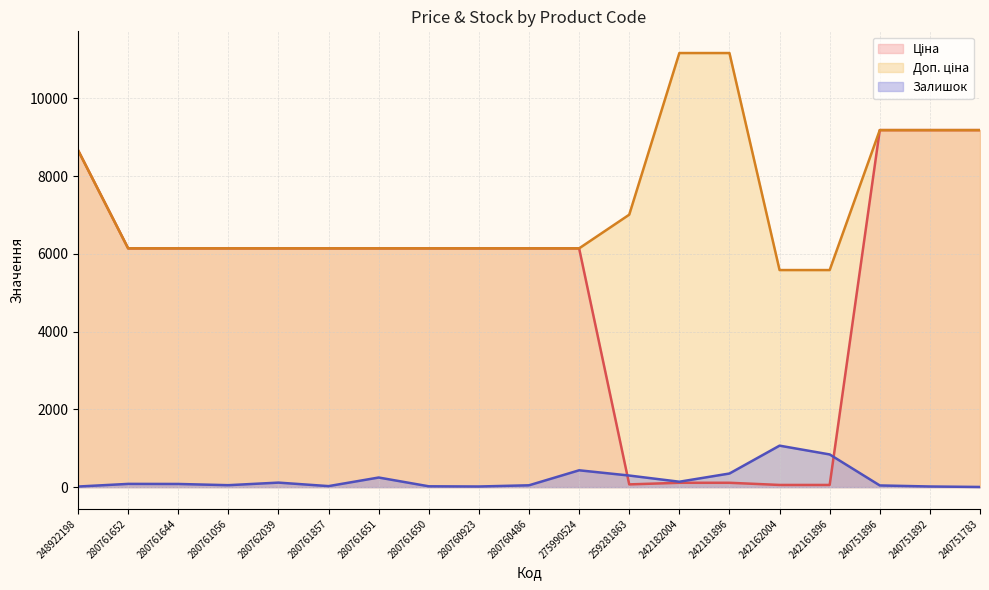

At how many categories does at least one series exceed 6803?

7